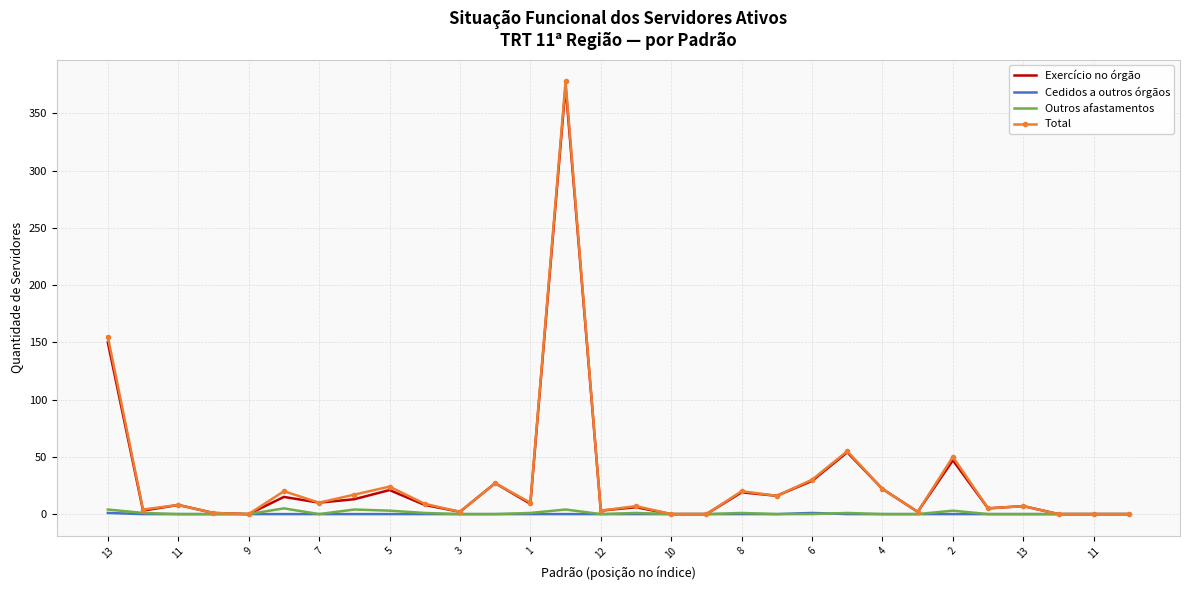

What is the maximum value for Total?

378